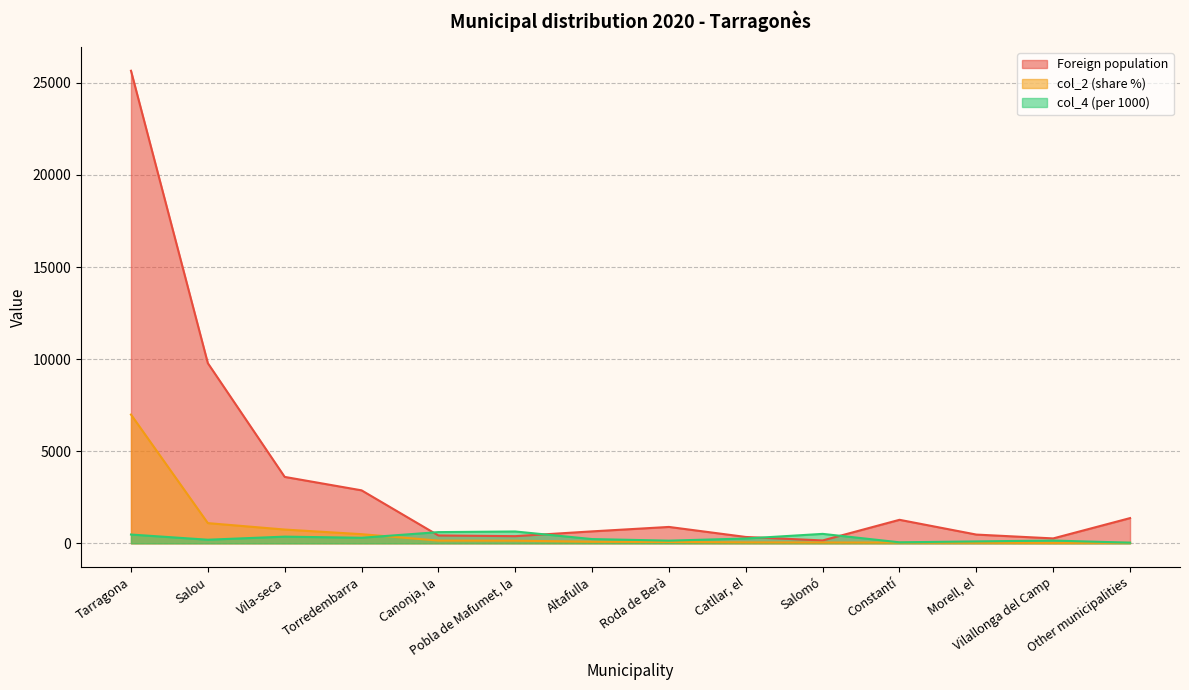

Which has a higher value, Altafulla or Vila-seca?

Vila-seca